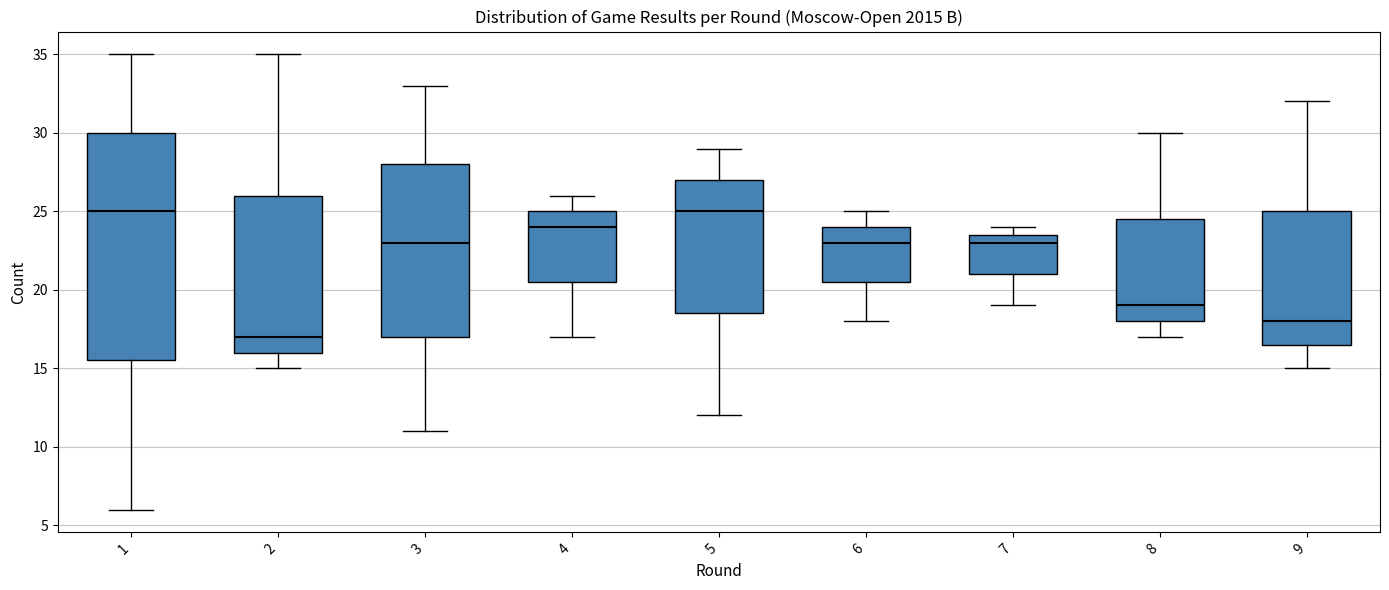

Where does the lower whisker of the box at x = 5 end on the y-axis? The values are not printed on the chart, so give them approximately, as read against the axis.

12.0